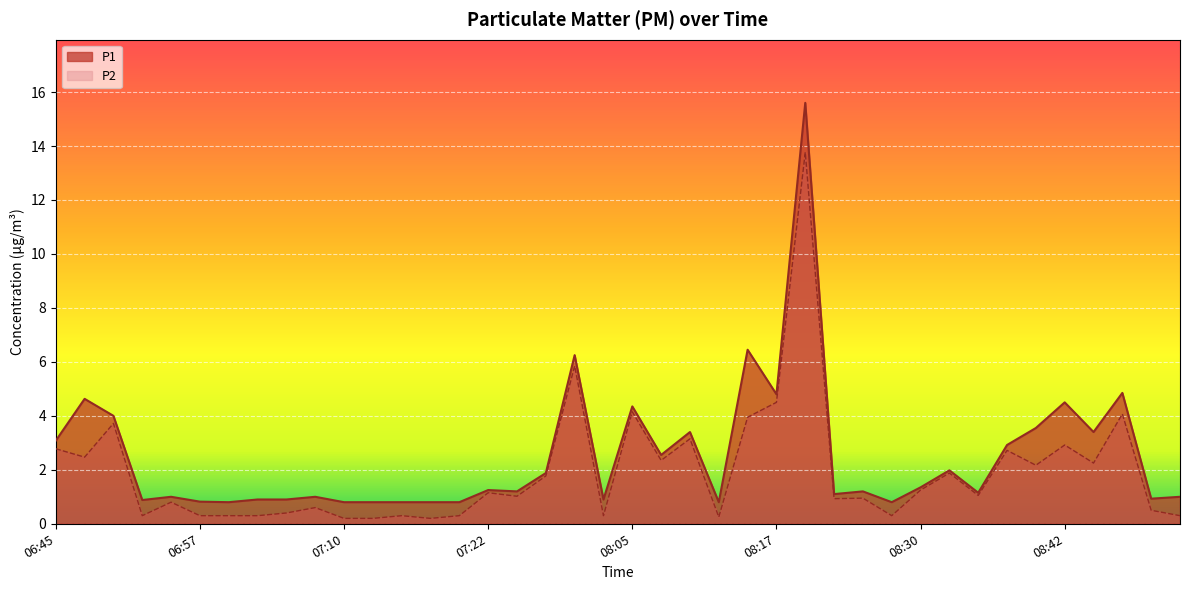

Which series has the widest spread of values?

P1